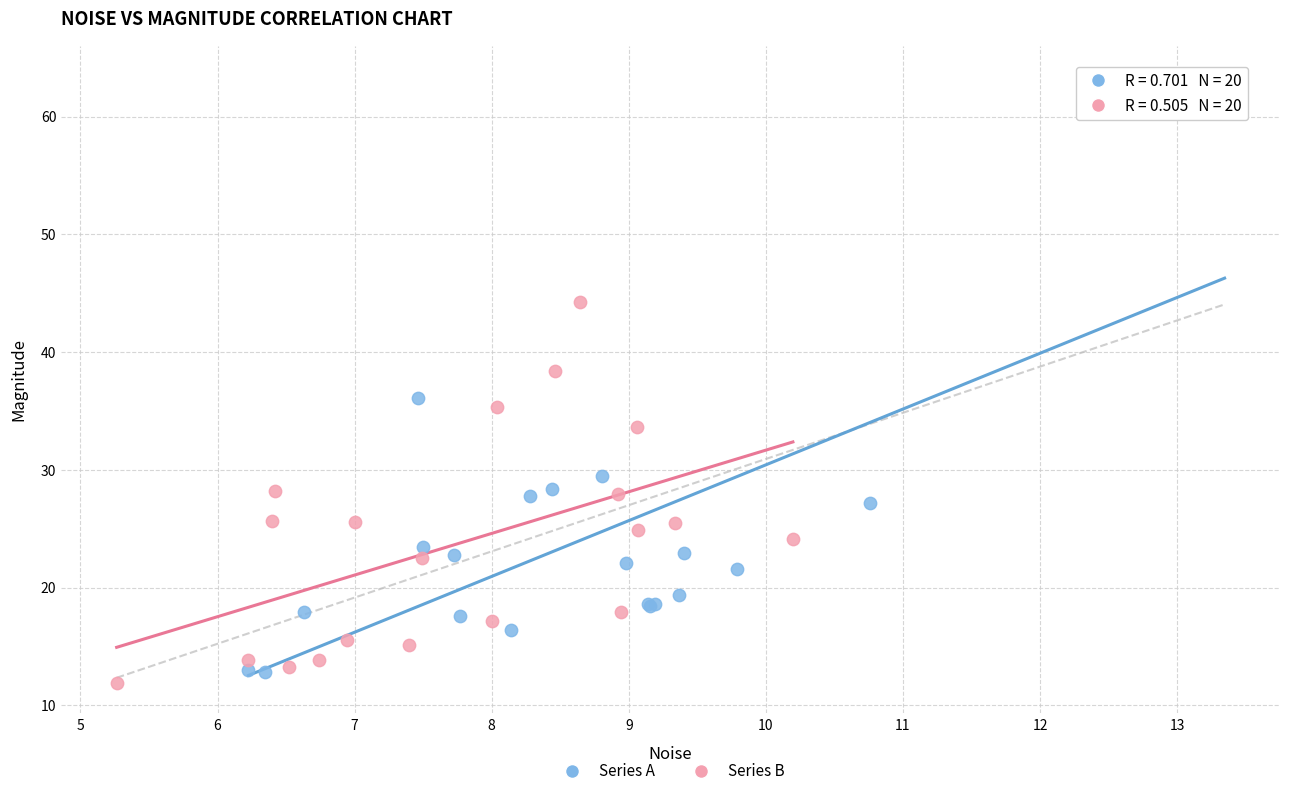

Which series reaches the maximum Y coordinate?

Series A